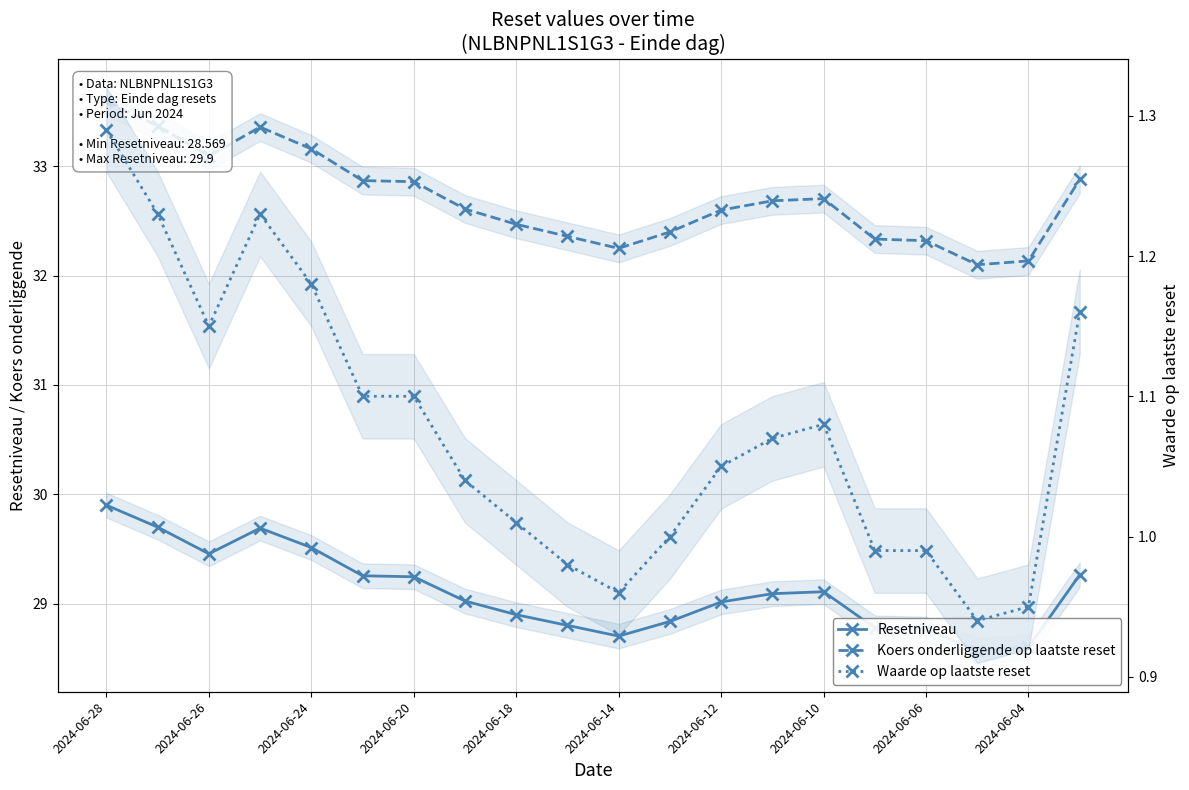

Which series changed the most between 2024-06-26 and 2024-06-12?

Koers onderliggende op laatste reset